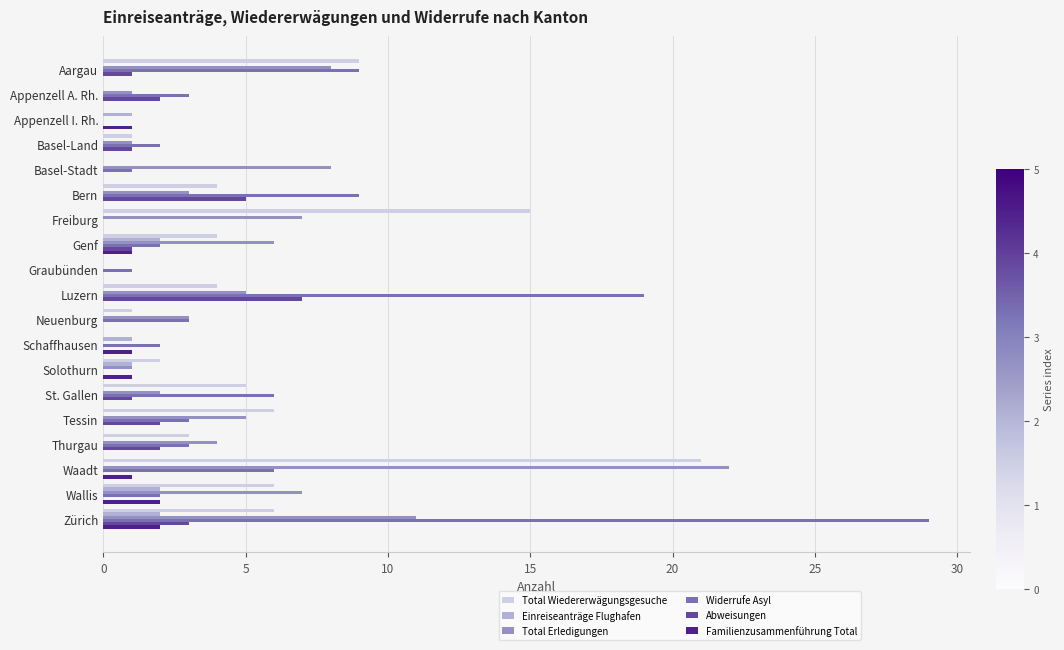

What is the maximum value shown in the chart?

29